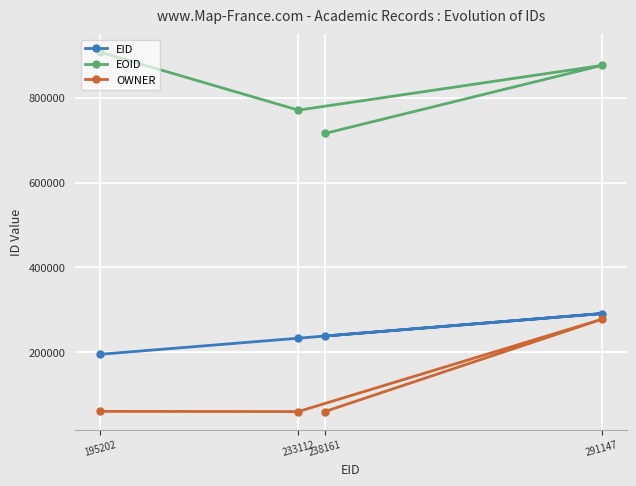

Between 238161 and 195202, which is larger?

238161